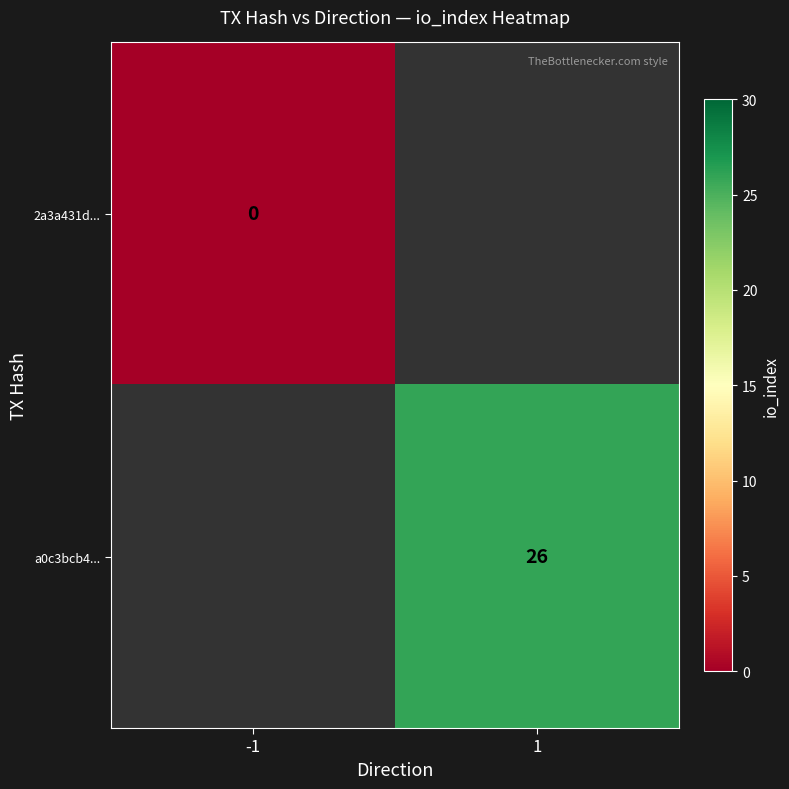

The a0c3bcb4... series shows 26 at 1. True or false?

True